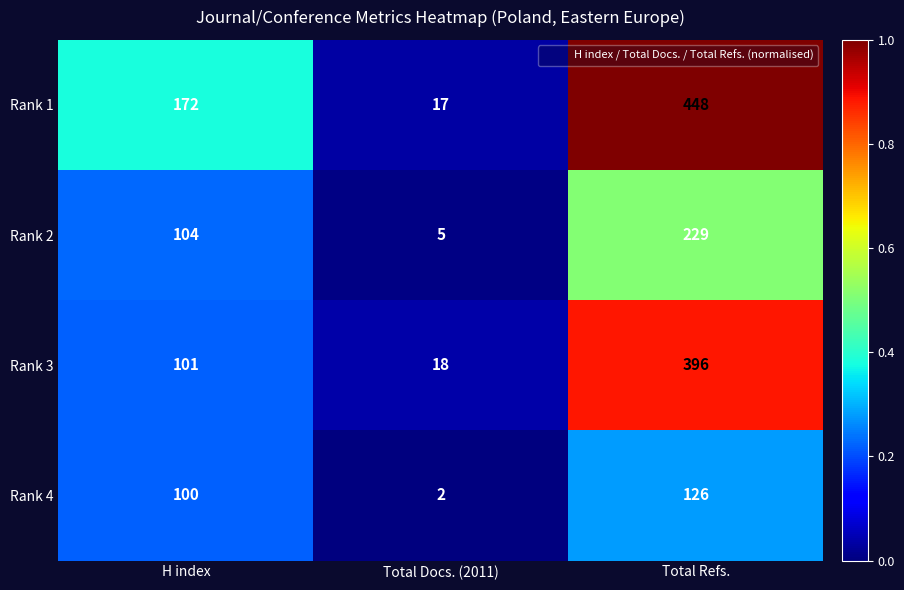

True or false: Rank 2 has a value of 104 at H index.

True